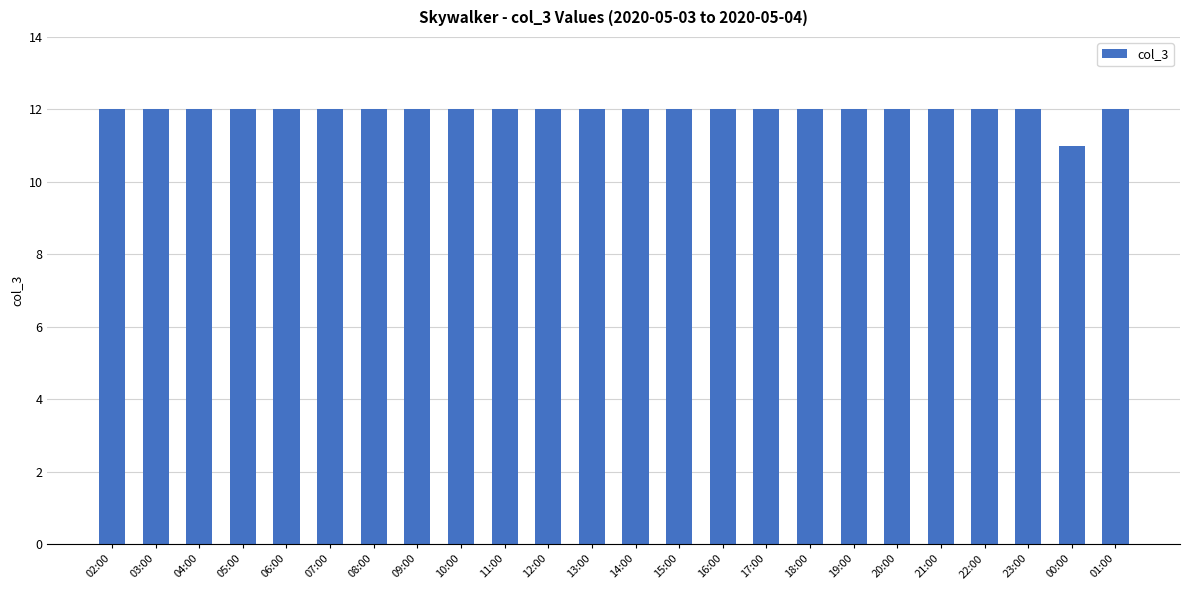

What is the smallest value displayed?

11